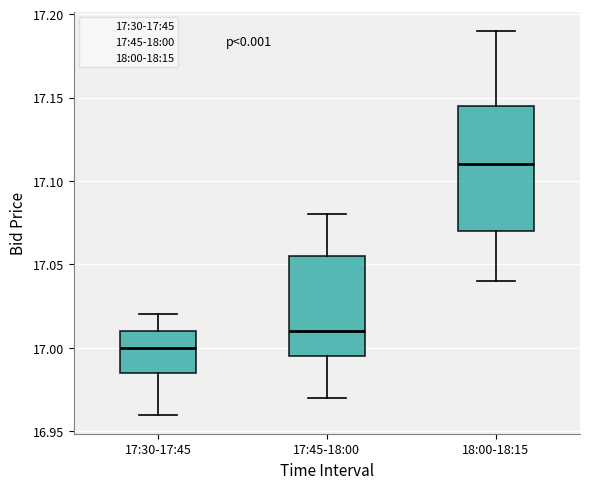

Which box has the highest median line?

18:00-18:15